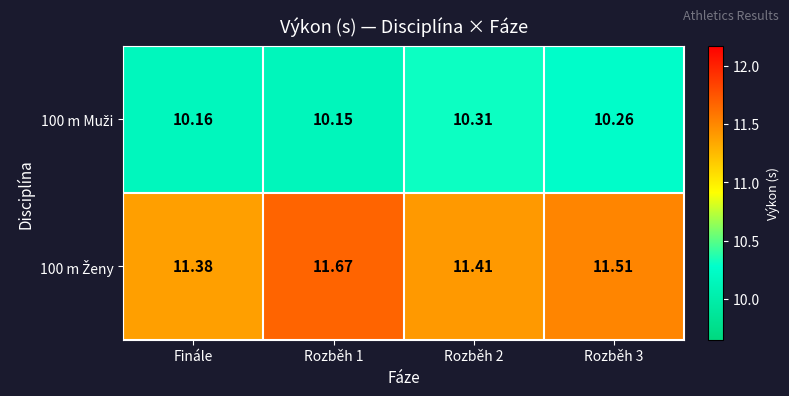

How many categories are shown in the chart?

4